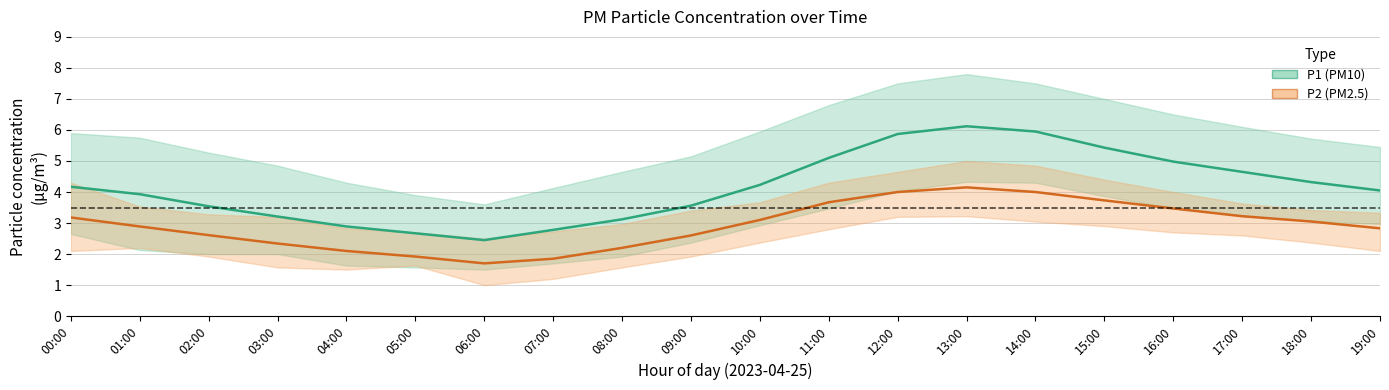

What is the total value across all series at 10:00?

7.3